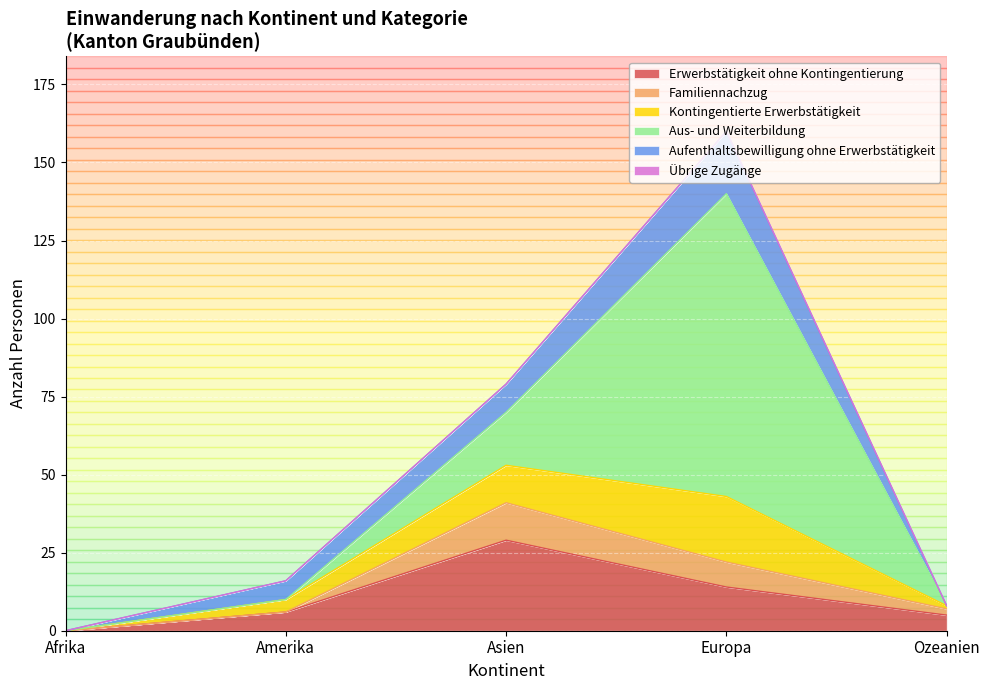

Between which two adjacent categories do Aus- und Weiterbildung and Kontingentierte Erwerbstätigkeit first intersect?

Amerika and Asien